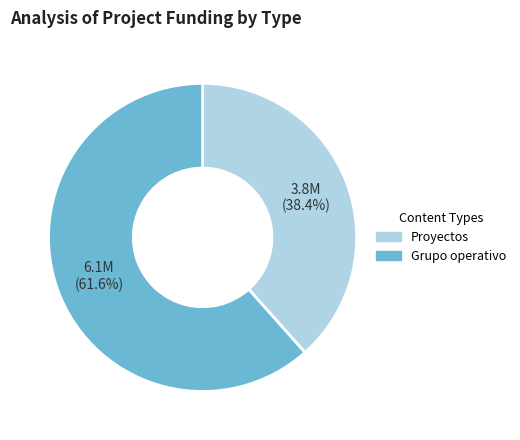

How many slices are in this pie chart?

2